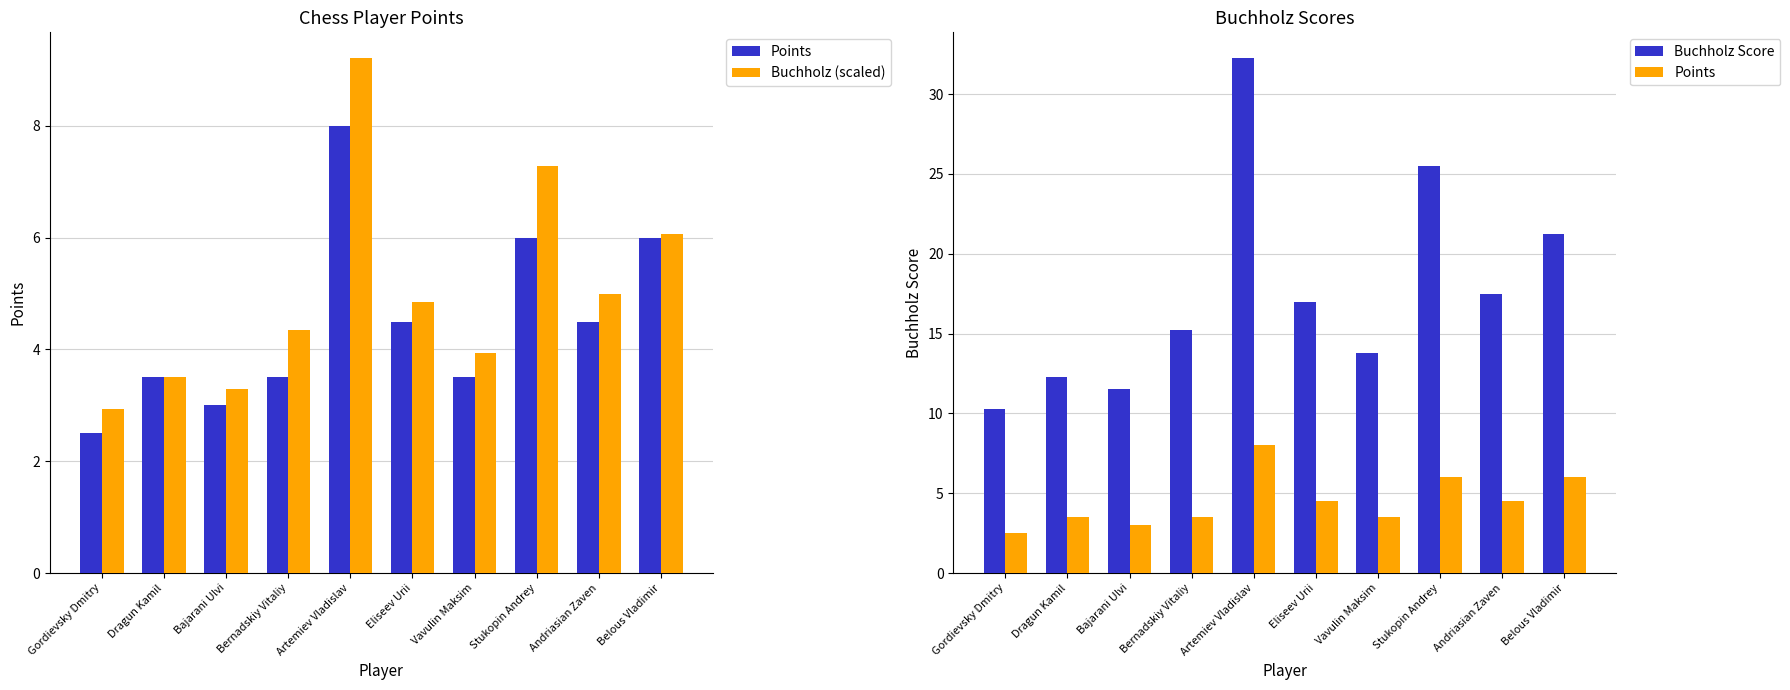

How many categories are shown in the chart?

10